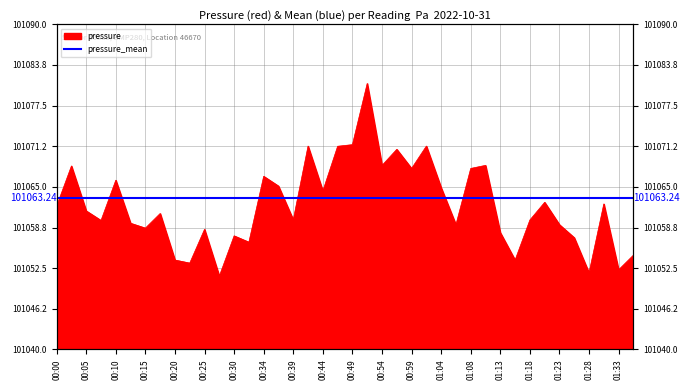

What is the difference between the maximum and minimum values?

29.6